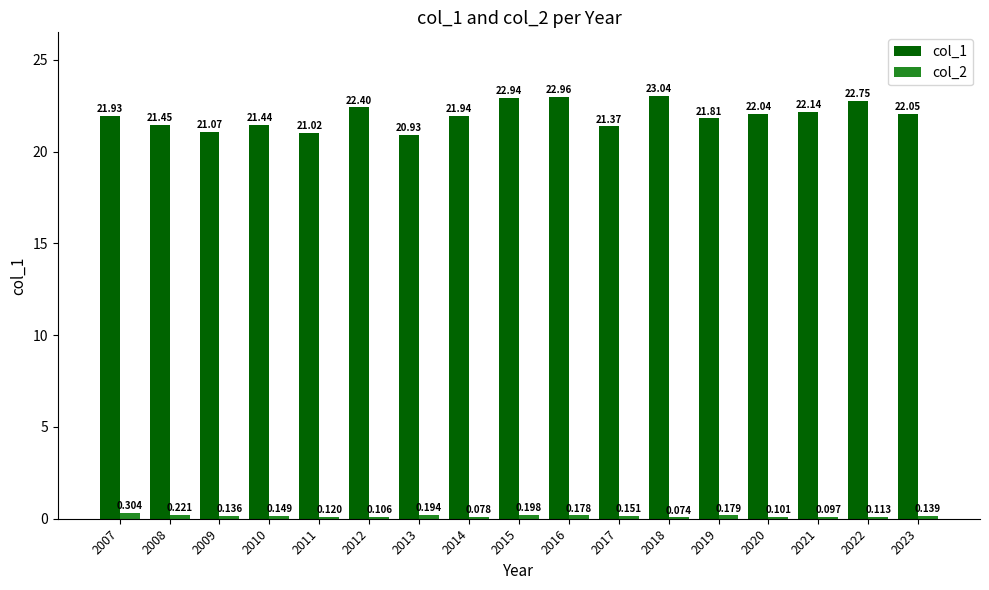

Is the value of col_2 at 2007 greater than the value of col_1 at 2023?

No